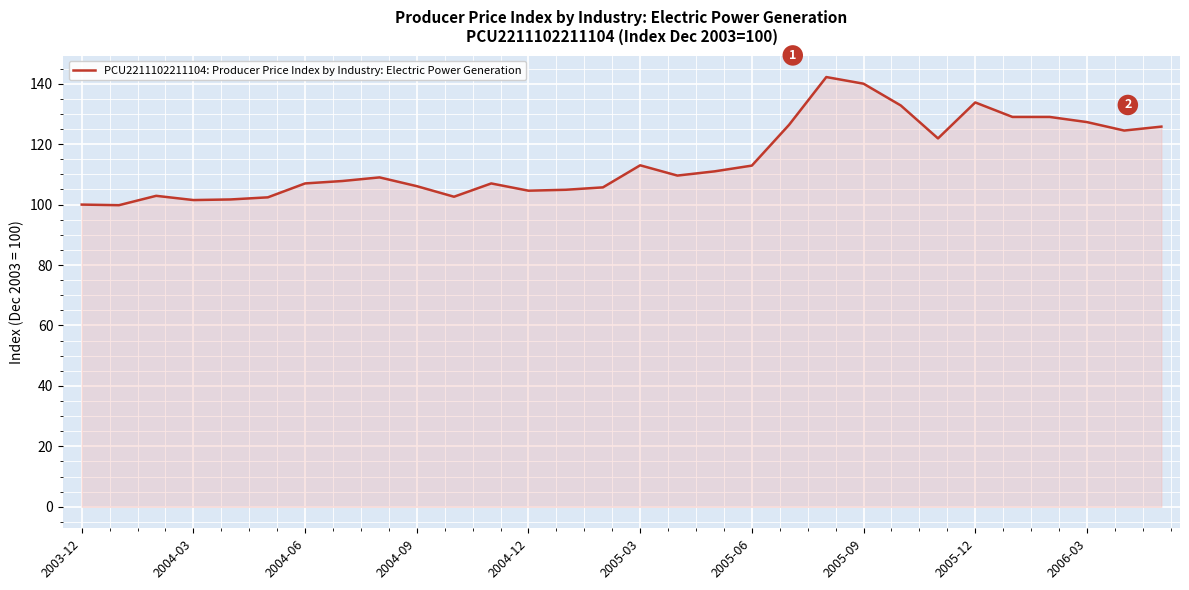

True or false: the data has more than 0 interior local peaks.

True